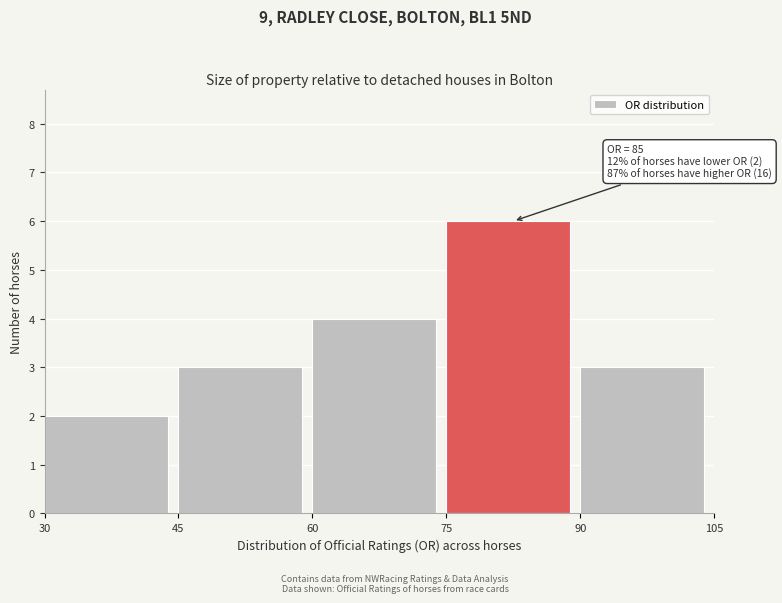

Which range on the x-axis has the tallest bar?

75 to 90